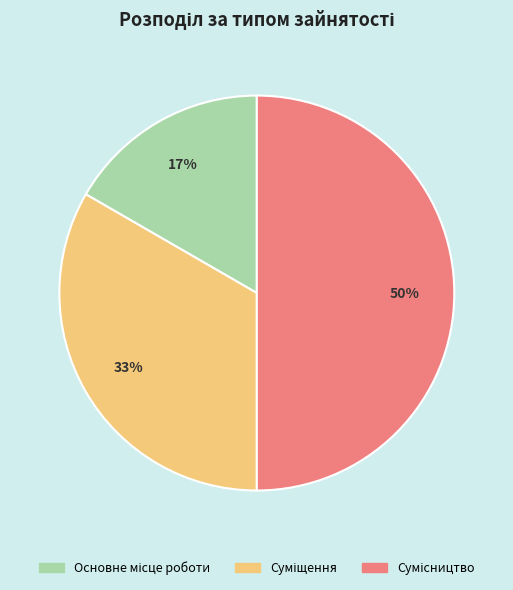

How many slices are in this pie chart?

3